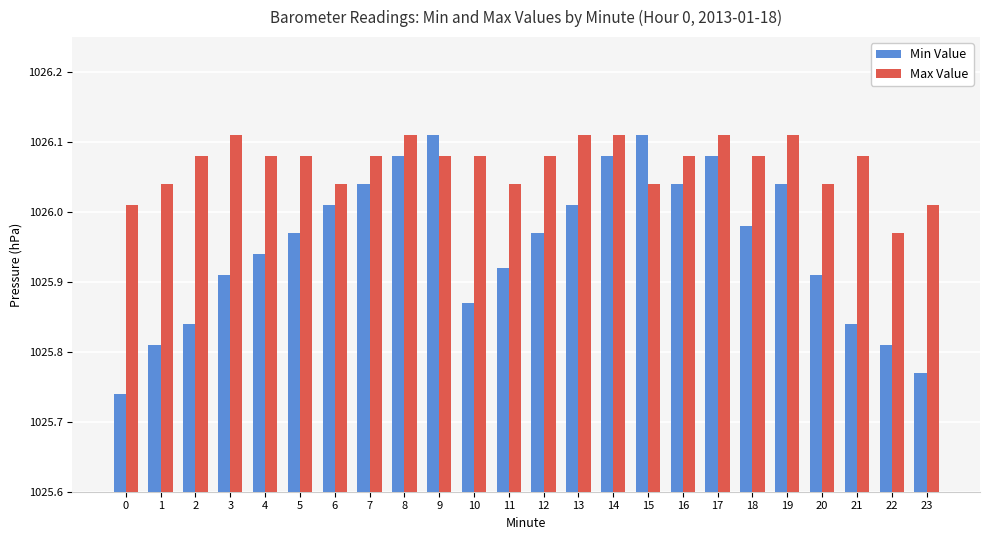

What is the difference between the Min Value values at 0 and 4?

0.2